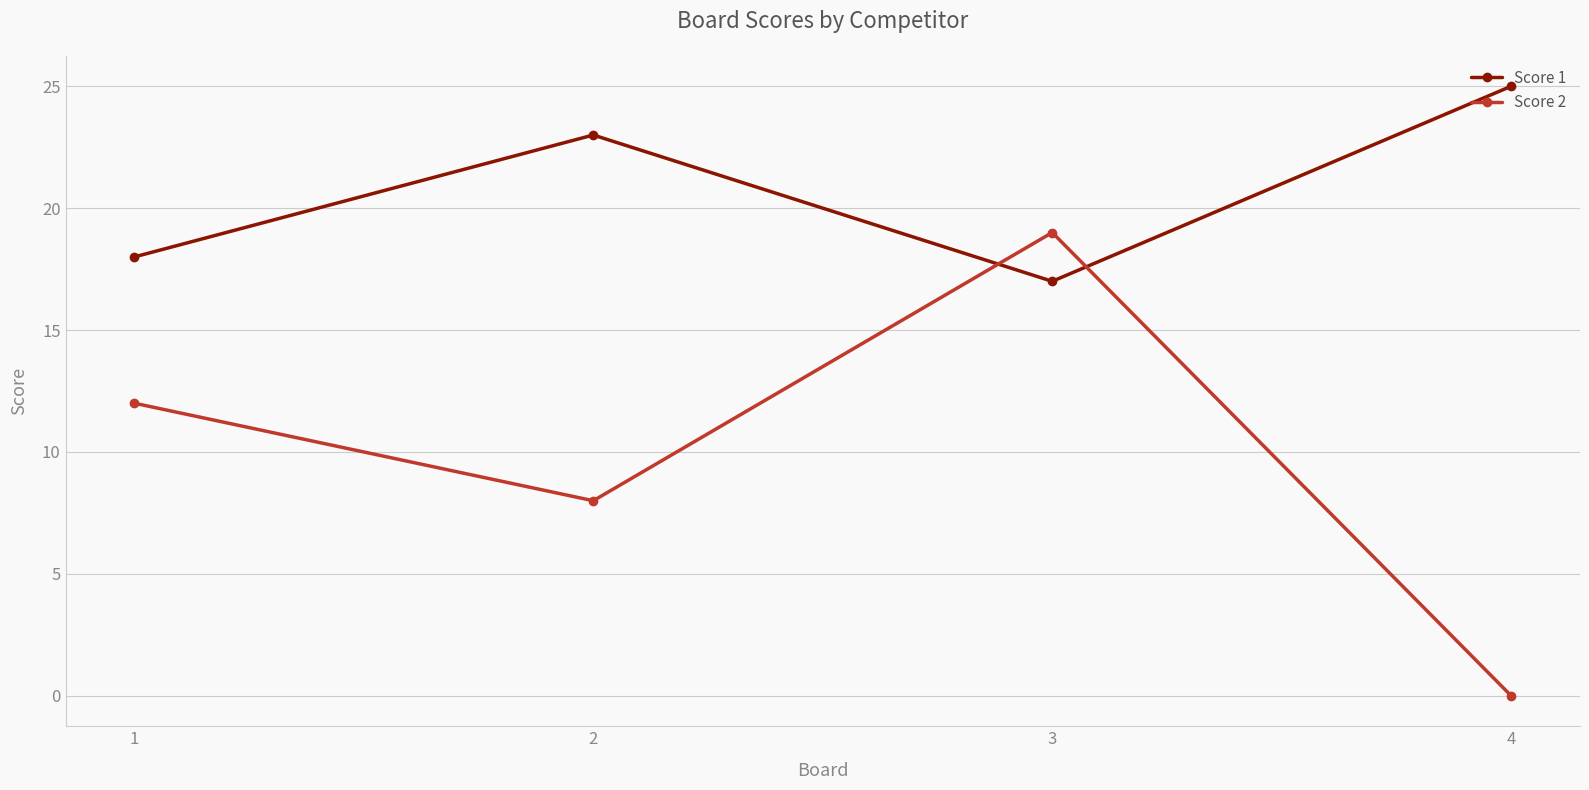

What is the greatest value displayed?

25